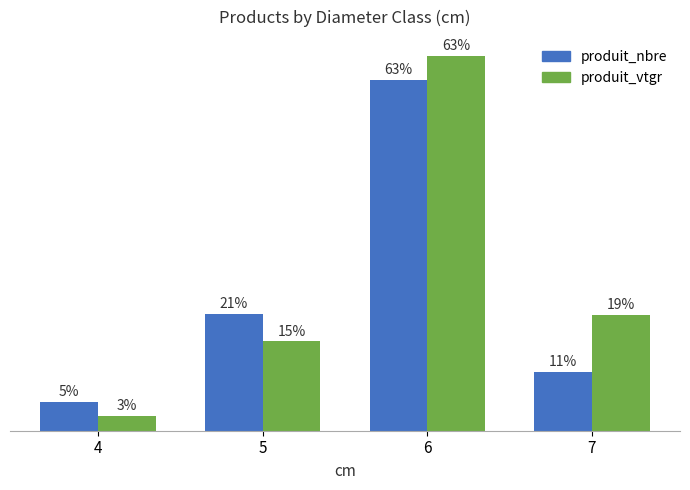

What are all the series names shown in the legend?

produit_nbre, produit_vtgr